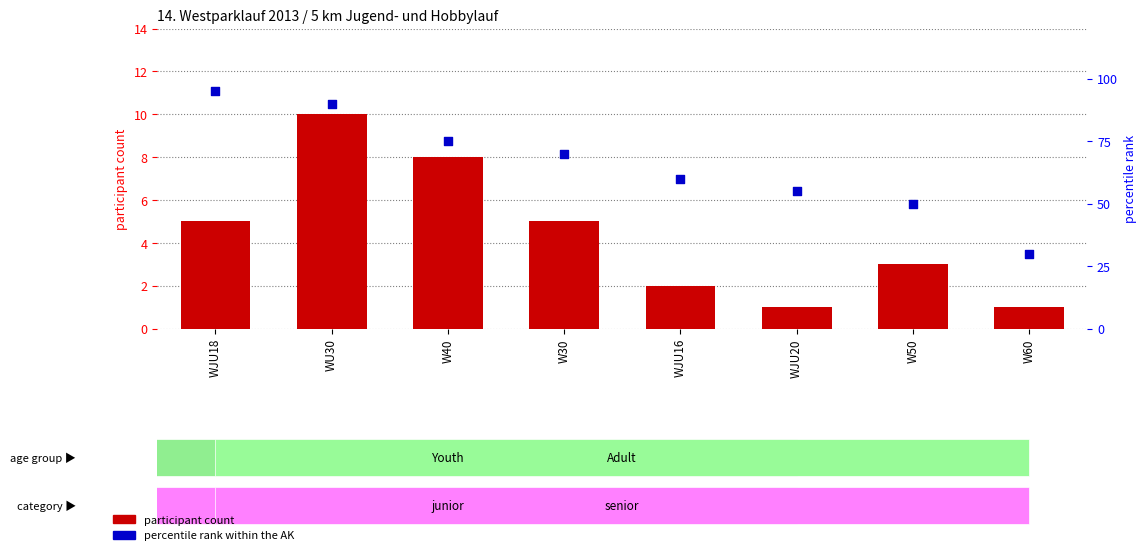

Which series reaches the maximum Y coordinate?

percentile rank within the AK